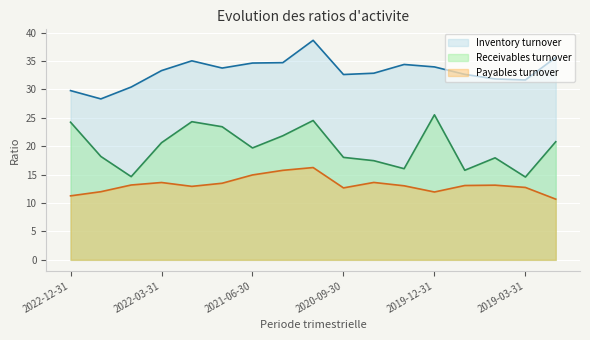

At which category does Inventory turnover reach its first local peak?

2021-12-31